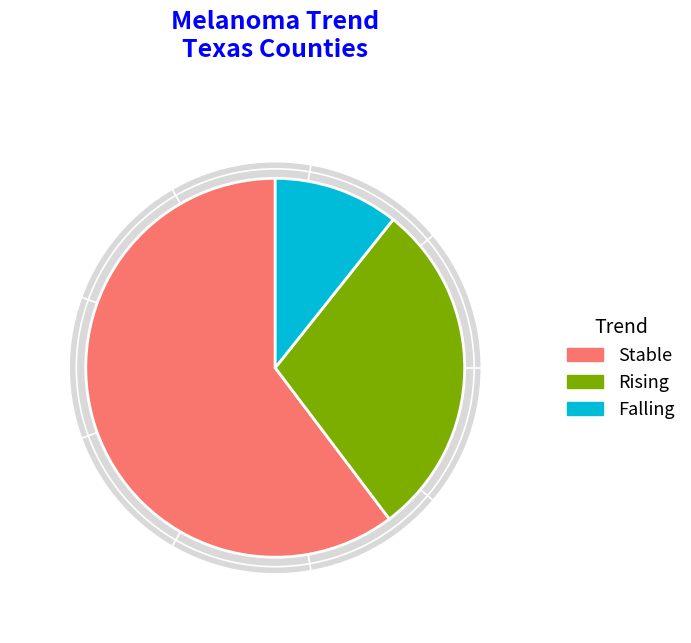

What is the change in value from rising to stable?

+3555